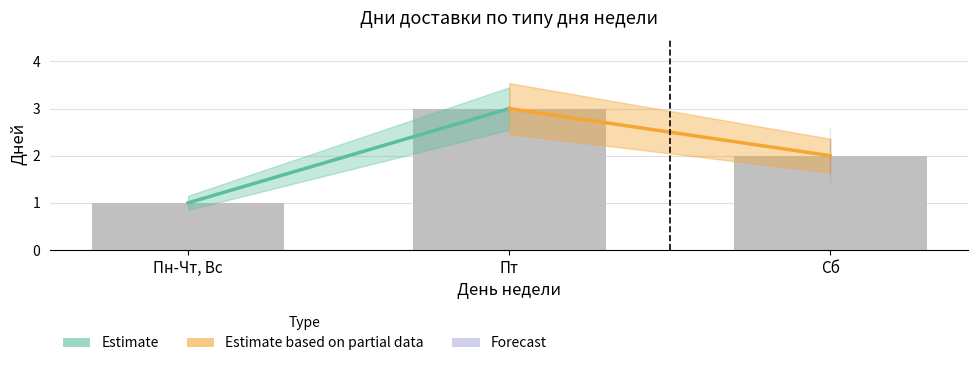

What value does the data have at Пт?

3